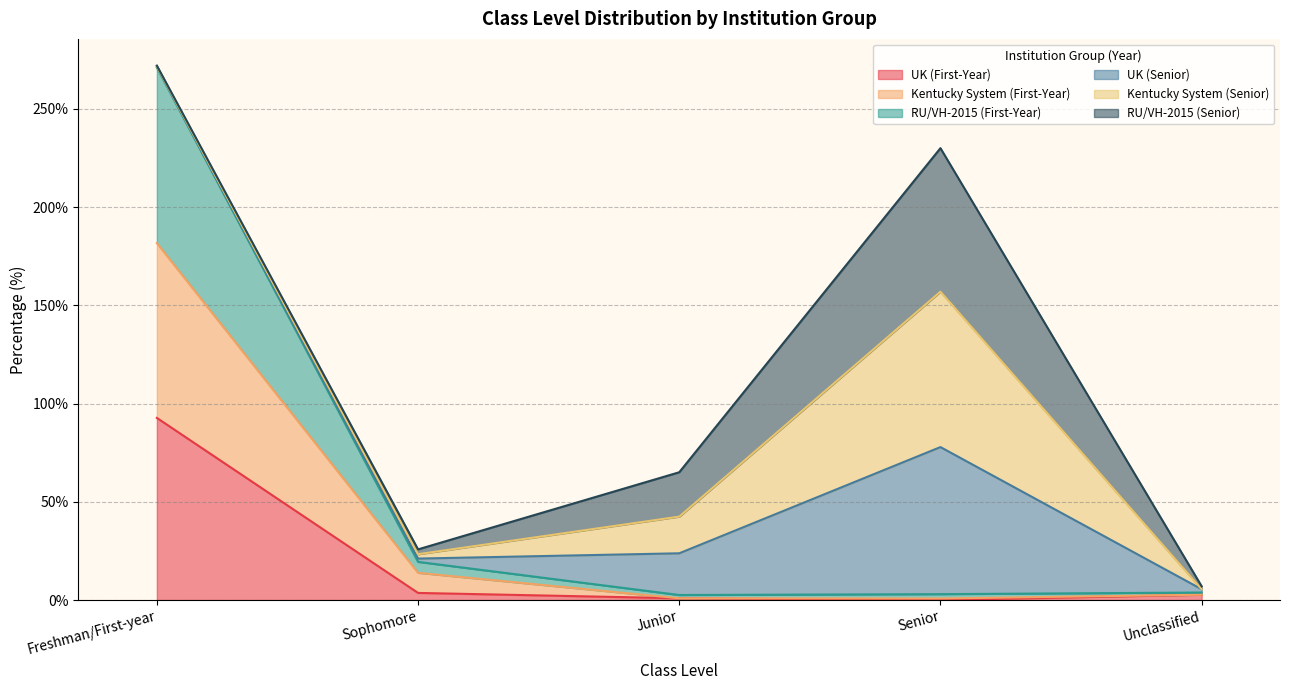

How many lines are shown in the chart?

6